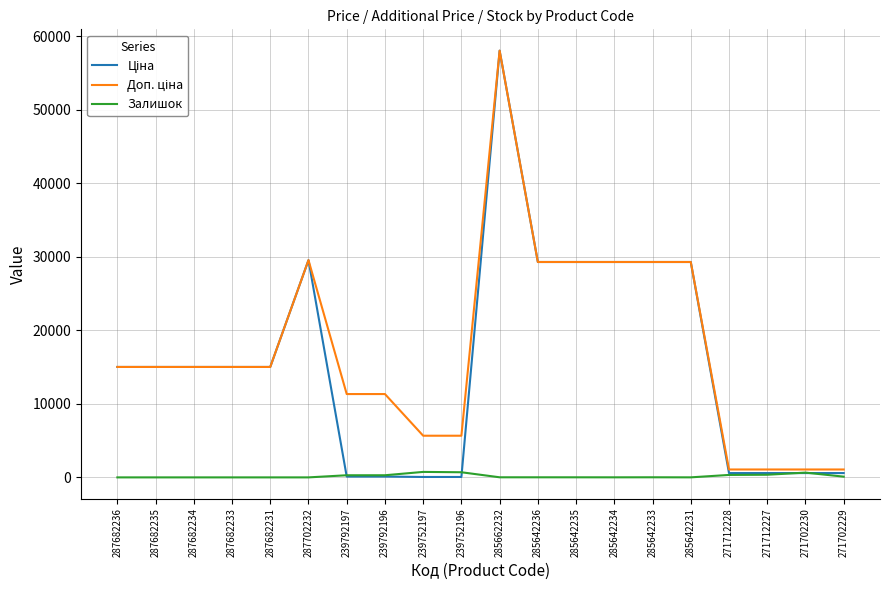

What is the greatest value displayed?

58037.0